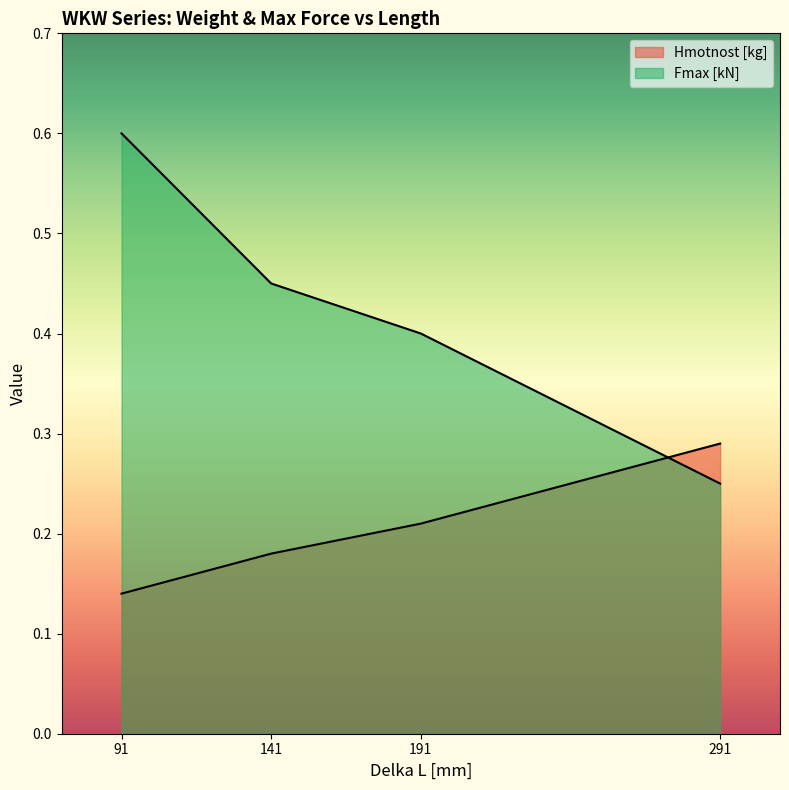

Which has a higher value, 191 or 291?

291